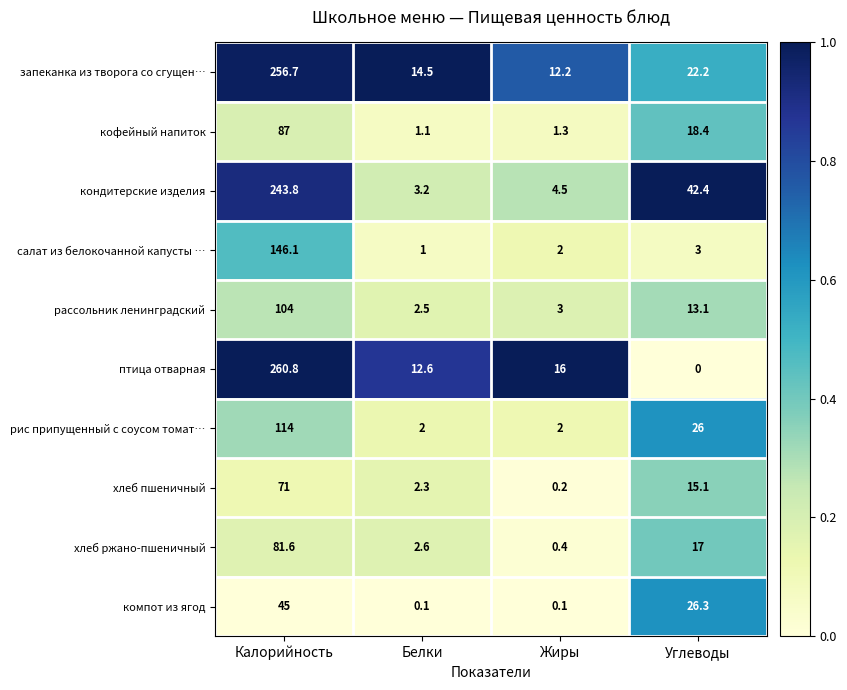

The value of рассольник ленинградский at Калорийность is 172.7. True or false?

False